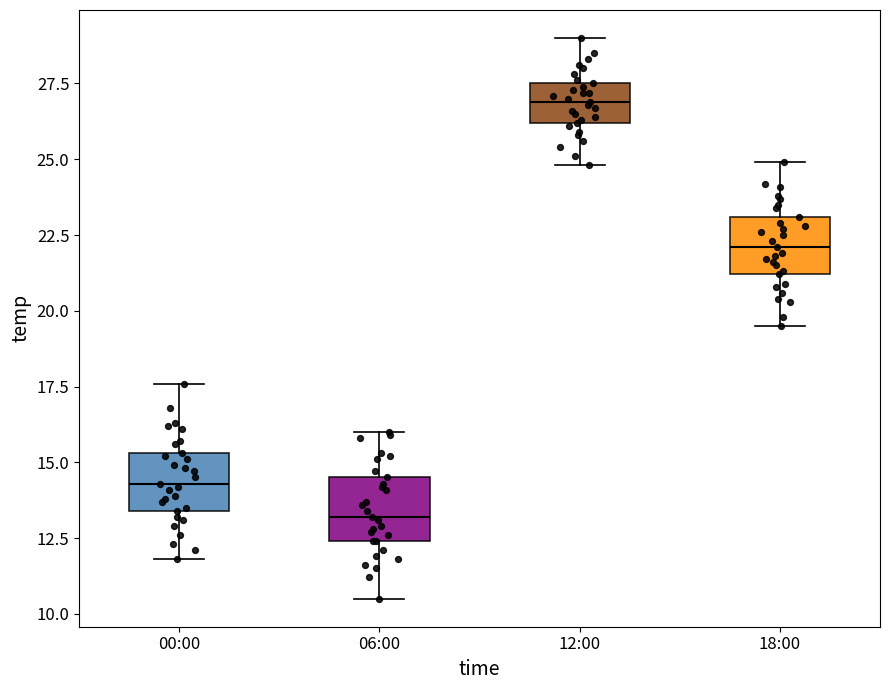

Reading left to right, transcribe this box plot: for each box, give where its median line is, the range the box spans, and where its two whiskers end, as read against the y-axis. The values are not printed on the chart, so give them approximately, as read against the axis.

00:00: median 14.5, box 13.5 to 15.5, whiskers 12.0 to 17.5
06:00: median 13.0, box 12.5 to 14.5, whiskers 10.5 to 16.0
12:00: median 27.0, box 26.0 to 27.5, whiskers 25.0 to 29.0
18:00: median 22.0, box 21.0 to 23.0, whiskers 19.5 to 25.0